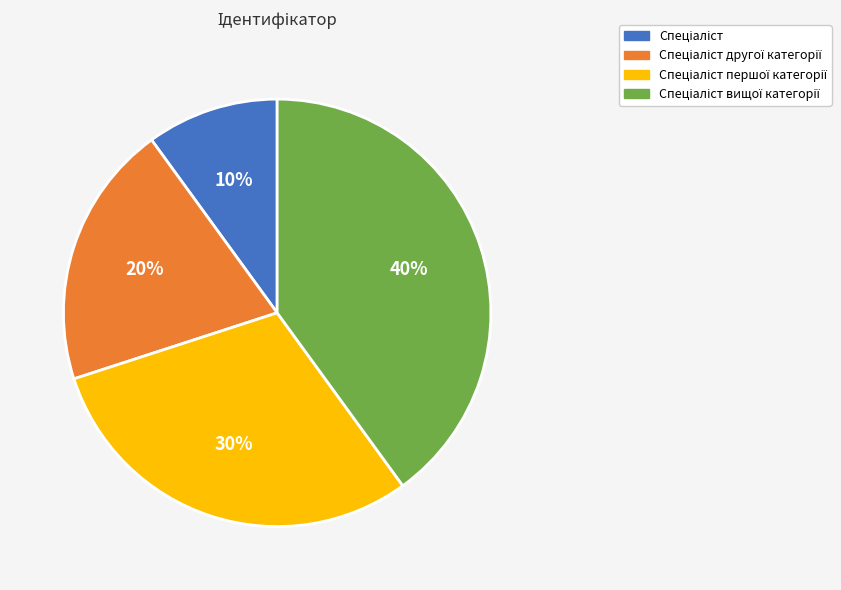

Does any single category account for the majority?

No